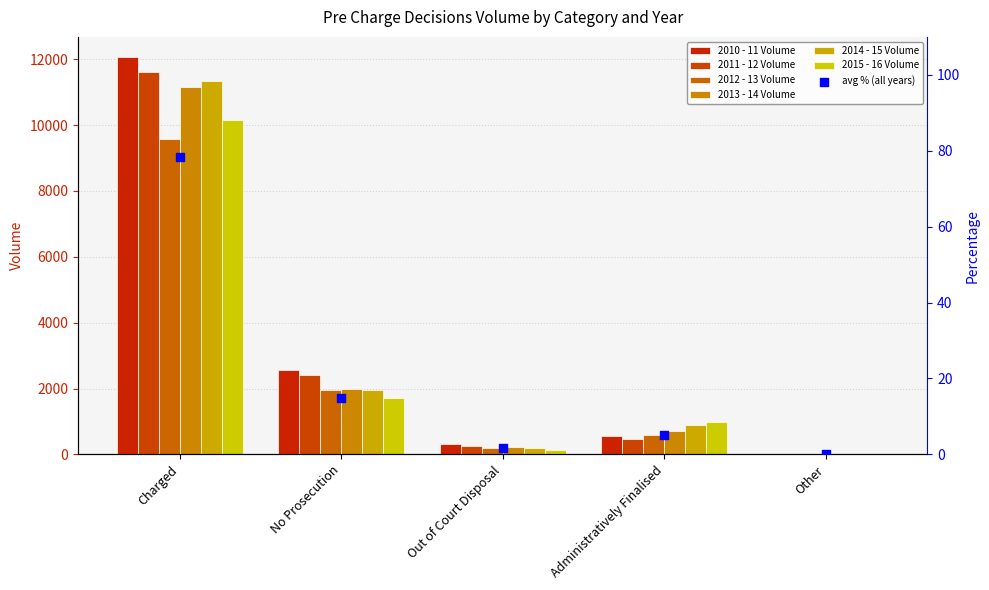

At which category is the sum across all series the highest?

Charged